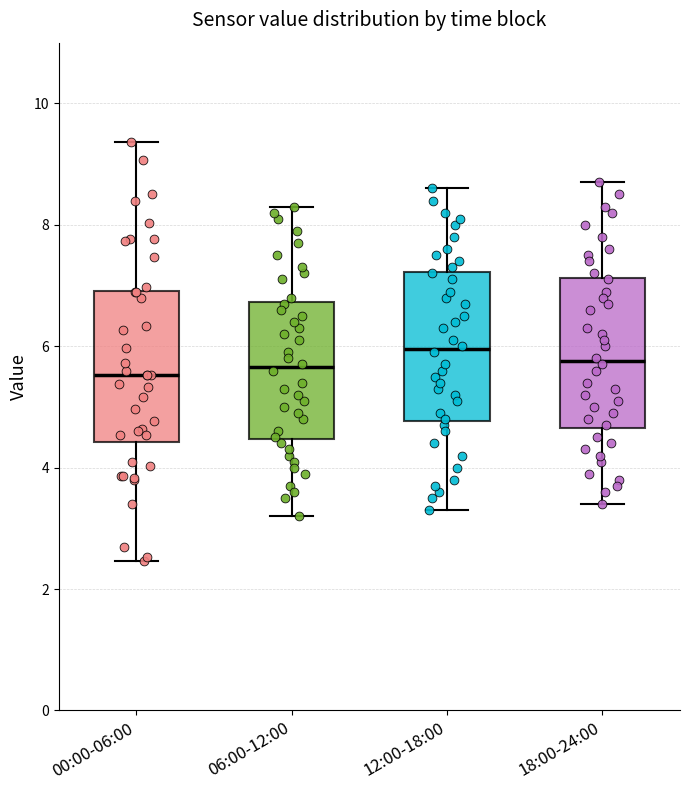

Reading left to right, read every box against the y-axis: the position of its median line, the range the box covers, and the ends of its whiskers. The values are not printed on the chart, so give them approximately, as read against the axis.

00:00-06:00: median 5.6, box 4.4 to 7.0, whiskers 2.4 to 9.4
06:00-12:00: median 5.6, box 4.4 to 6.8, whiskers 3.2 to 8.4
12:00-18:00: median 6.0, box 4.8 to 7.2, whiskers 3.4 to 8.6
18:00-24:00: median 5.8, box 4.6 to 7.2, whiskers 3.4 to 8.8